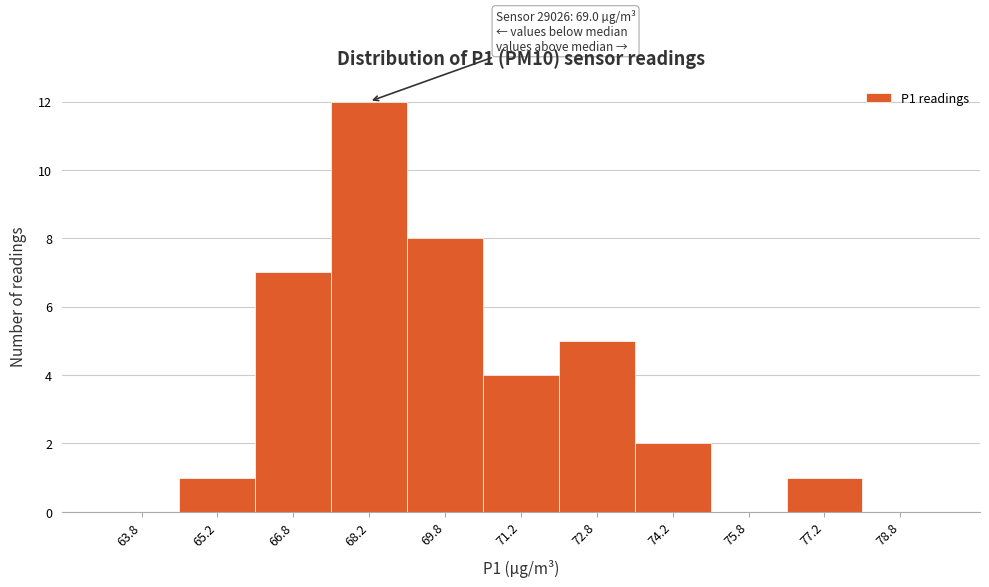

Over which range of the x-axis is the bar tallest?

67.5 to 69.0